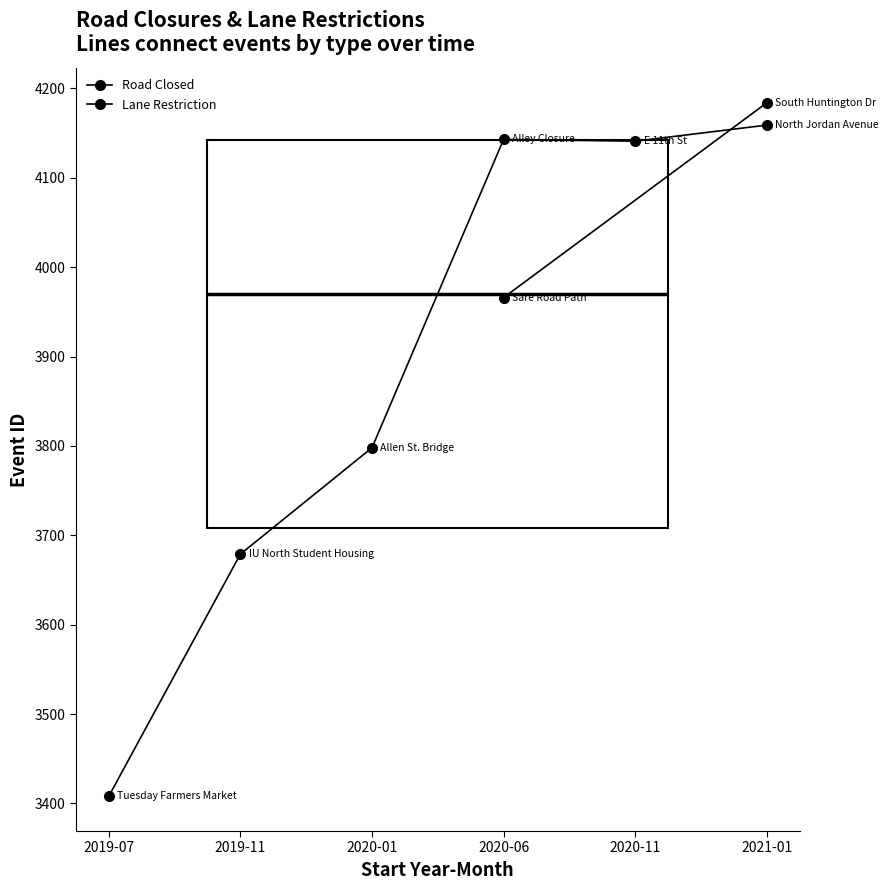

What is the smallest value displayed?

3408